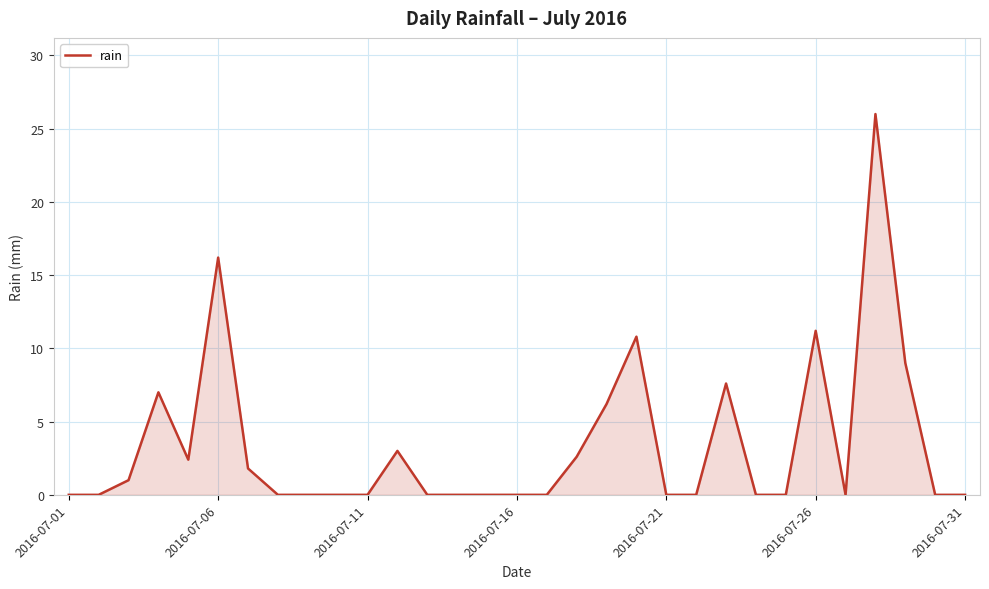

What is the maximum value shown in the chart?

26.0